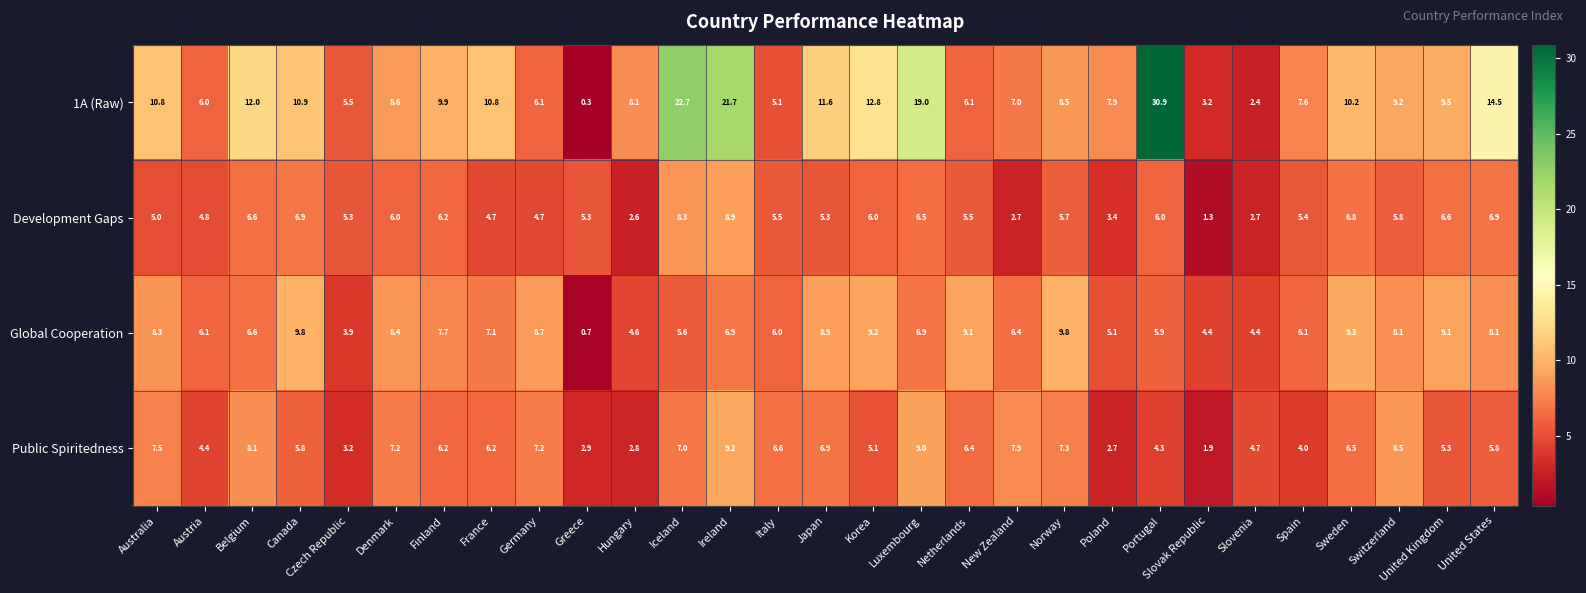

How many data points does each series have?

29